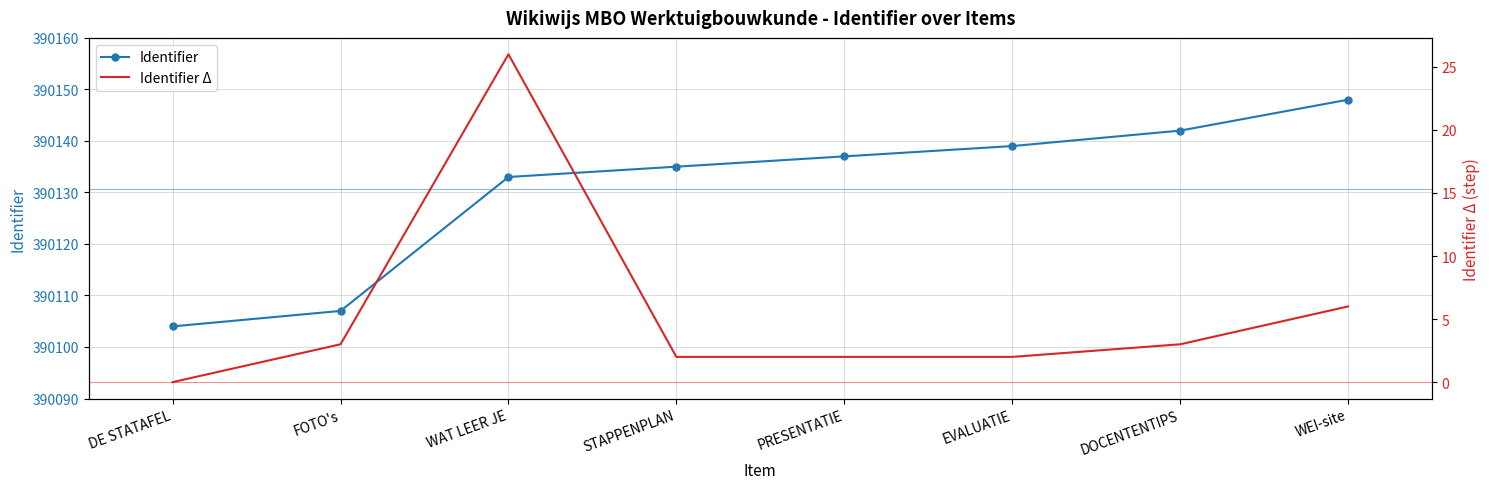

At FOTO's, list the series in order from smallest to largest.

Identifier Δ, Identifier